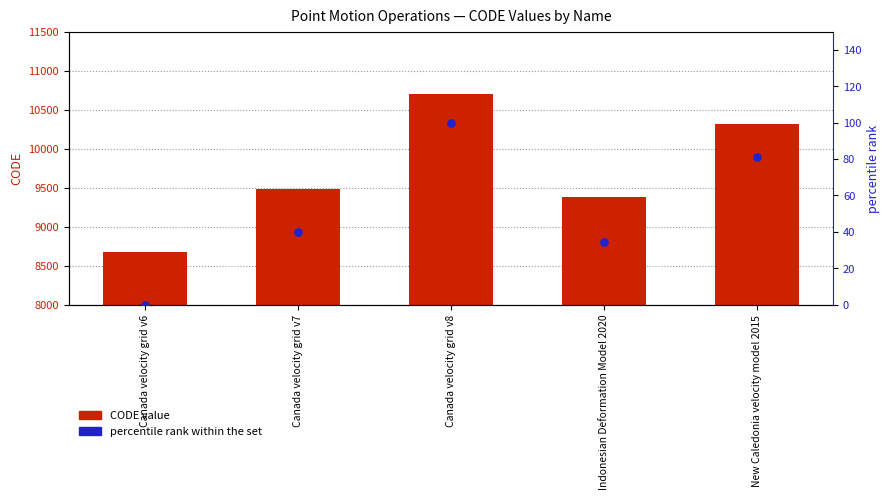

What are all the series names shown in the legend?

CODE value, percentile rank within the set